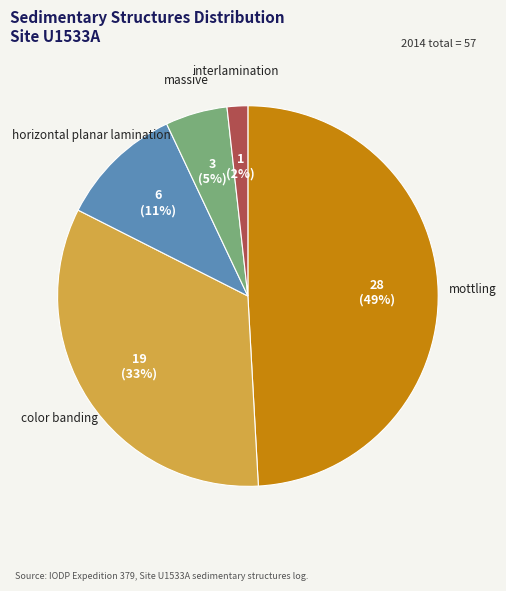

Do color banding and mottling together represent more than half of the pie?

Yes